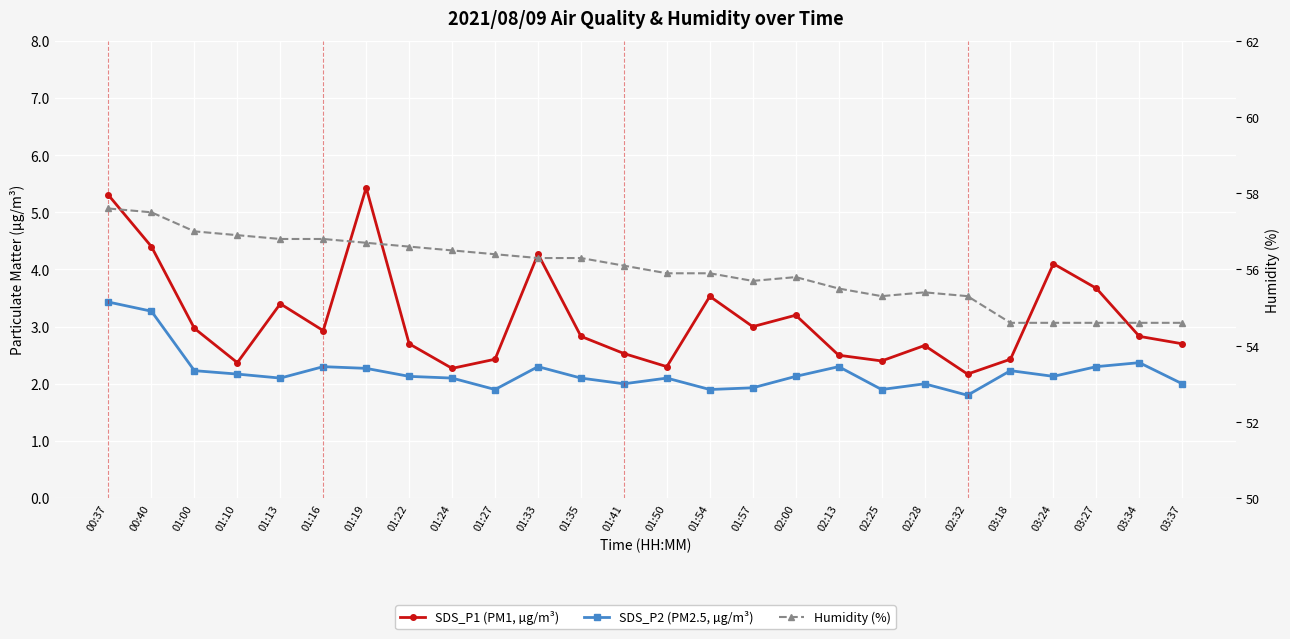

Reading left to right, transcribe all the data shown in this chart.

SDS_P1 (PM1, µg/m³): 00:37=5.3	00:40=4.4	01:00=3.0	01:10=2.4	01:13=3.4	01:16=2.9	01:19=5.4	01:22=2.7	01:24=2.3	01:27=2.4	01:33=4.3	01:35=2.8	01:41=2.5	01:50=2.3	01:54=3.5	01:57=3.0	02:00=3.2	02:13=2.5	02:25=2.4	02:28=2.7	02:32=2.2	03:18=2.4	03:24=4.1	03:27=3.7	03:34=2.8	03:37=2.7
SDS_P2 (PM2.5, µg/m³): 00:37=3.4	00:40=3.3	01:00=2.2	01:10=2.2	01:13=2.1	01:16=2.3	01:19=2.3	01:22=2.1	01:24=2.1	01:27=1.9	01:33=2.3	01:35=2.1	01:41=2.0	01:50=2.1	01:54=1.9	01:57=1.9	02:00=2.1	02:13=2.3	02:25=1.9	02:28=2.0	02:32=1.8	03:18=2.2	03:24=2.1	03:27=2.3	03:34=2.4	03:37=2.0
Humidity (%): 00:37=57.6	00:40=57.5	01:00=57.0	01:10=56.9	01:13=56.8	01:16=56.8	01:19=56.7	01:22=56.6	01:24=56.5	01:27=56.4	01:33=56.3	01:35=56.3	01:41=56.1	01:50=55.9	01:54=55.9	01:57=55.7	02:00=55.8	02:13=55.5	02:25=55.3	02:28=55.4	02:32=55.3	03:18=54.6	03:24=54.6	03:27=54.6	03:34=54.6	03:37=54.6